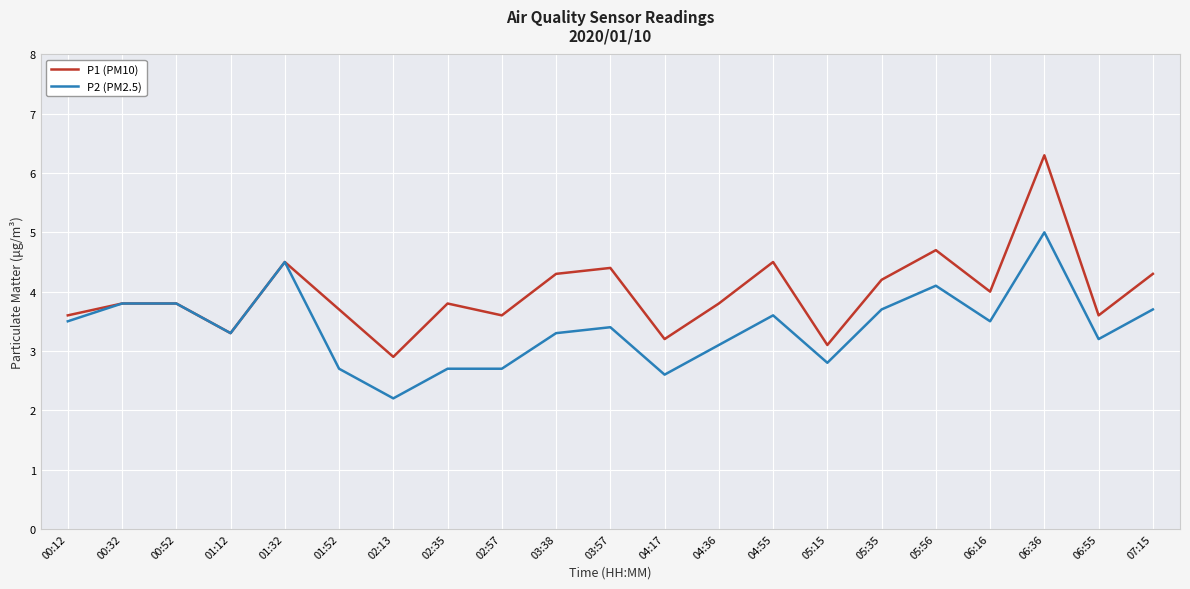

What is the approximate value of P1 (PM10) at 05:15?

3.1